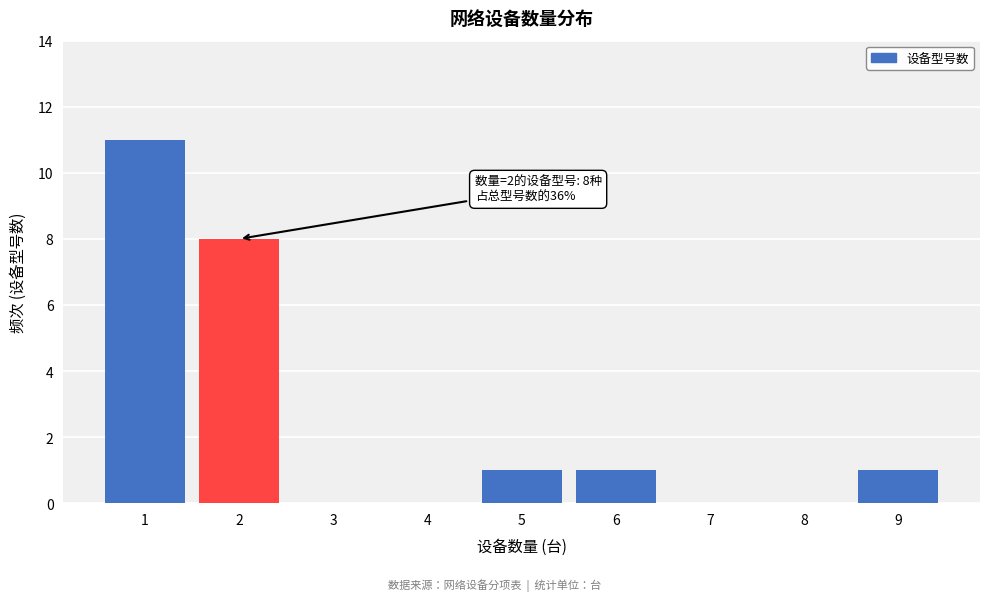

Reading left to right, list all the values displayed in this chart.

1=11	2=8	3=0	4=0	5=1	6=1	7=0	8=0	9=1